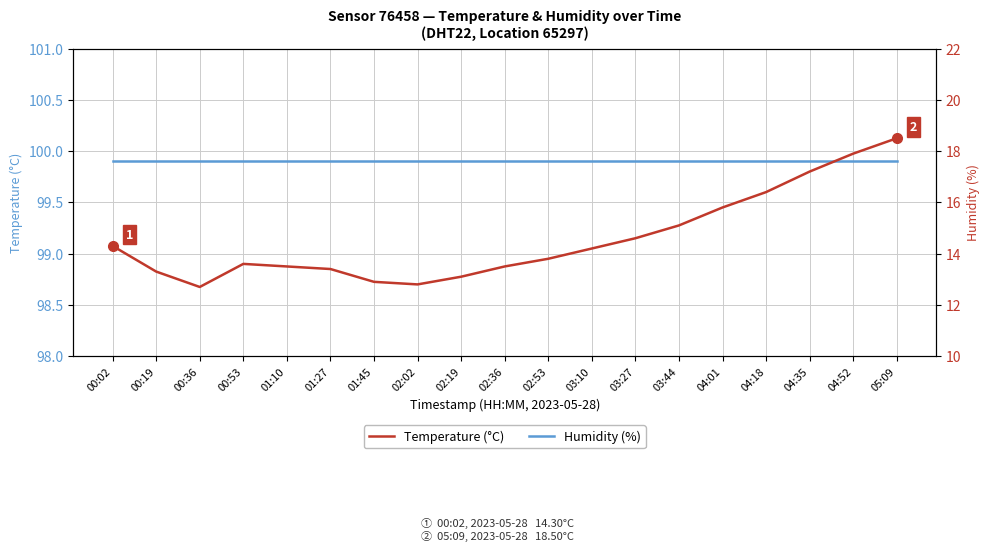

At how many categories does at least one series exceed 65?

19